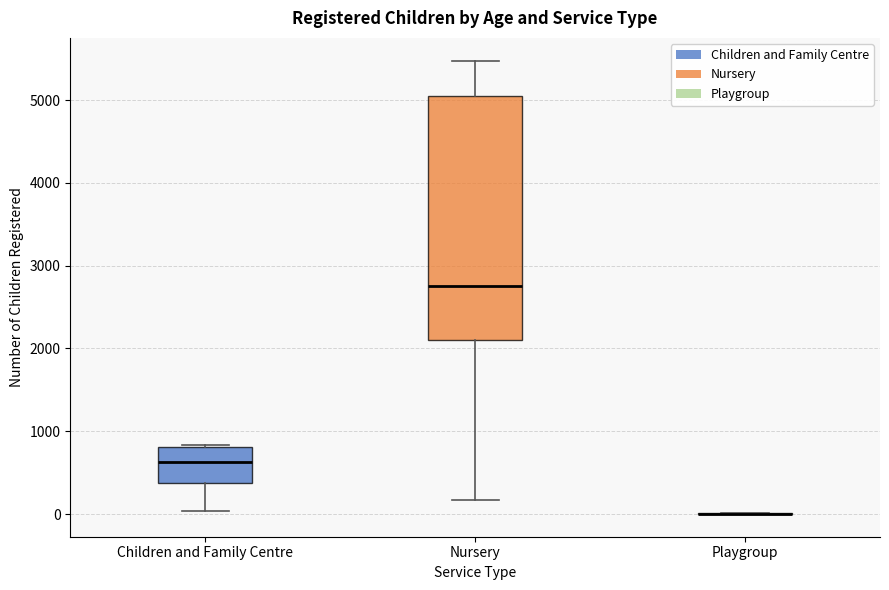

Which box is the tallest, from its lower edge to its upper edge?

Nursery